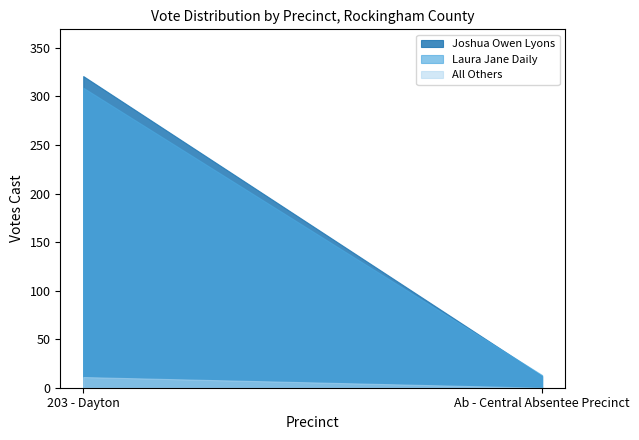

Between 203 - Dayton and Ab - Central Absentee Precinct, which series saw the biggest shift?

Joshua Owen Lyons